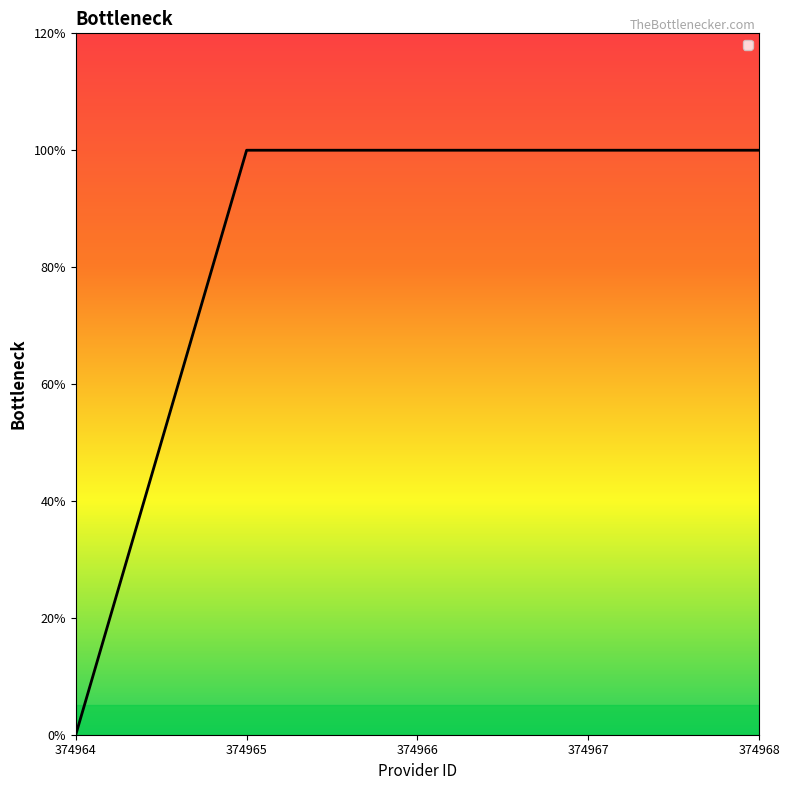

The value at 374968 is 1. True or false?

True